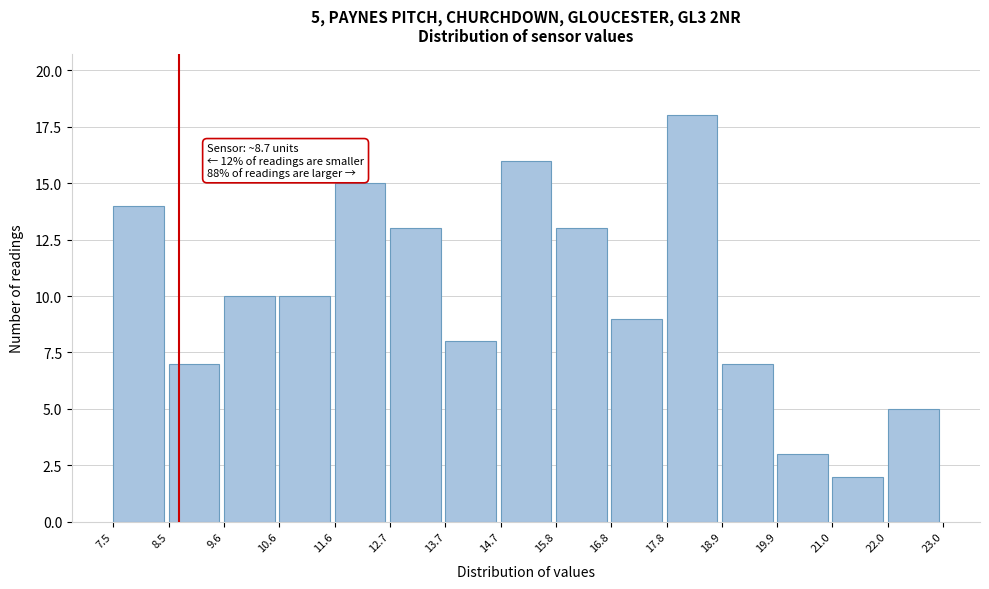

Over which range of the x-axis is the bar tallest?

17.8 to 18.9